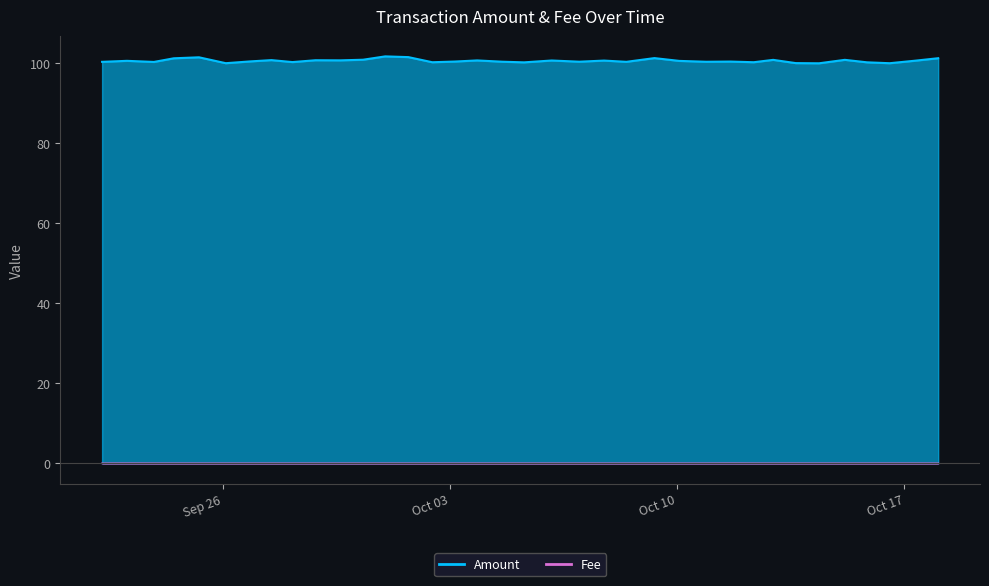

List the labels in order of Fee value, smallest first.

2023-10-18, 2023-10-17, 2023-10-16, 2023-10-15 20, 2023-10-15 03, 2023-10-14, 2023-10-13 15, 2023-10-12 23, 2023-10-12 08, 2023-10-10 21, 2023-10-10 01, 2023-10-09 07, 2023-10-08, 2023-10-07, 2023-10-06 23, 2023-10-06 03, 2023-10-05, 2023-10-04 14, 2023-10-03 20, 2023-10-03 03, 2023-10-02, 2023-10-01 17, 2023-10-01 00, 2023-09-30, 2023-09-29, 2023-09-28 20, 2023-09-28 03, 2023-09-27, 2023-09-26 20, 2023-09-26 02, 2023-09-25, 2023-09-24, 2023-09-23 21, 2023-09-22, 2023-10-11, 2023-09-23 01